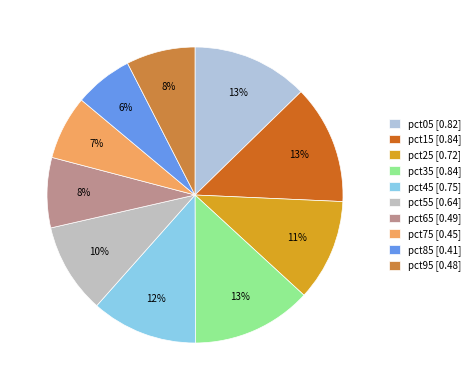

Count the number of slices in the pie.

10